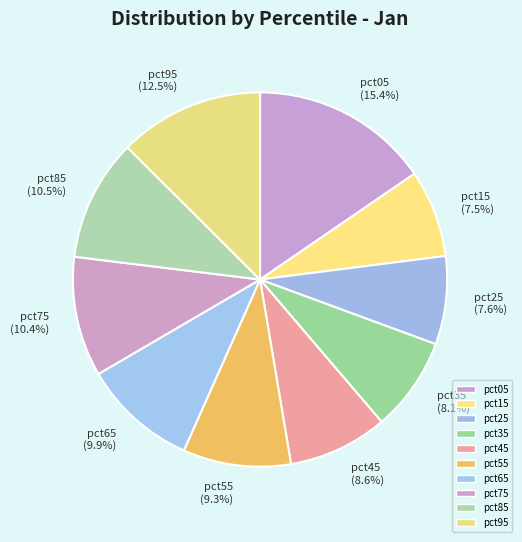

Is pct25 the majority of the pie?

No